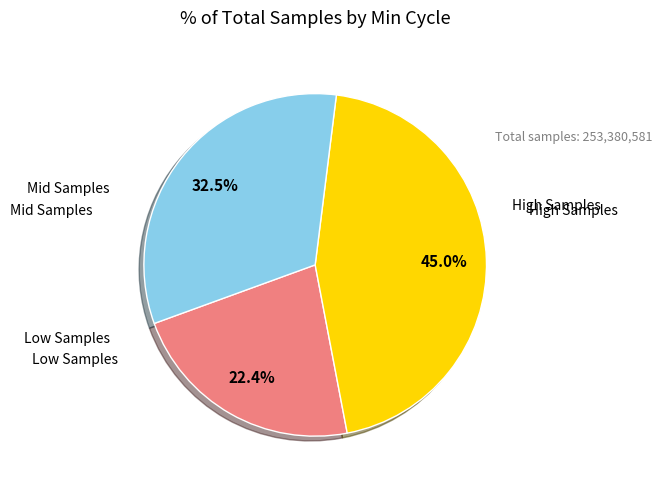

Is there any slice that represents more than half of the pie?

No